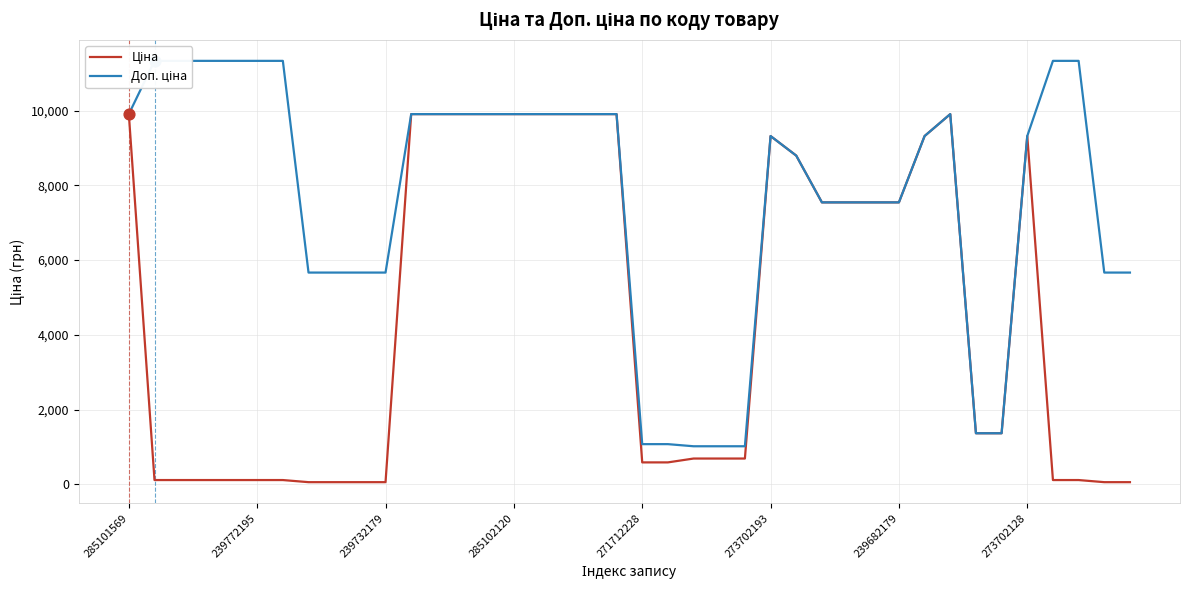

Which series contains the lowest Y value?

Ціна